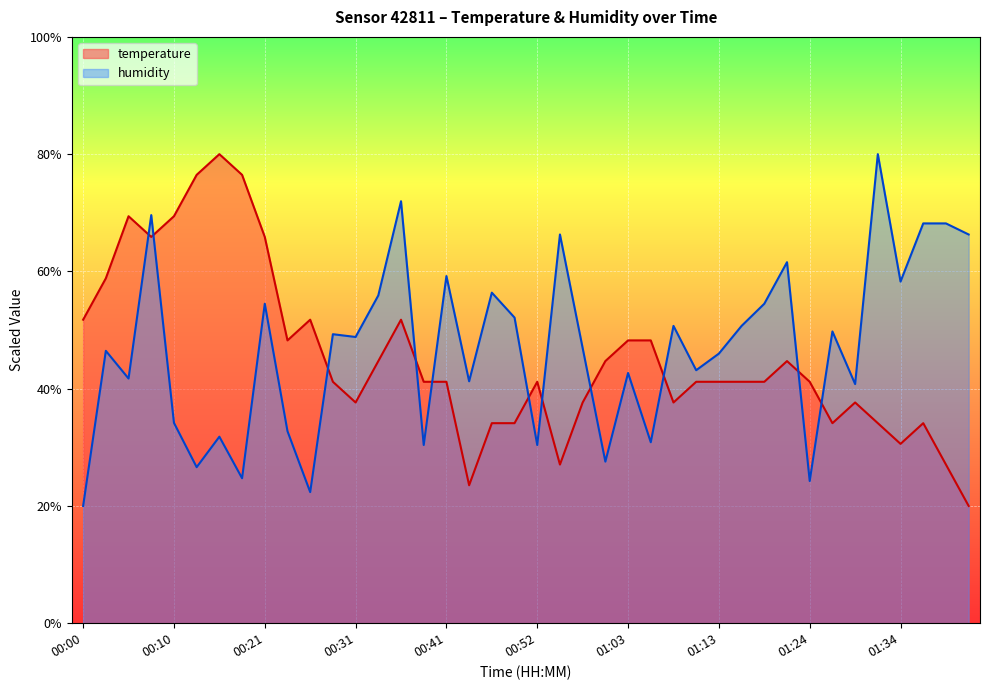

Reading left to right, what are all the values shown in this chart?

temperature: 00:00=51.8	00:02=58.8	00:05=69.4	00:07=65.9	00:10=69.4	00:13=76.5	00:15=80.0	00:18=76.5	00:21=65.9	00:23=48.2	00:26=51.8	00:28=41.2	00:31=37.6	00:33=44.7	00:36=51.8	00:38=41.2	00:41=41.2	00:44=23.5	00:46=34.1	00:49=34.1	00:52=41.2	00:55=27.1	00:57=37.6	01:00=44.7	01:03=48.2	01:05=48.2	01:08=37.6	01:11=41.2	01:13=41.2	01:16=41.2	01:18=41.2	01:21=44.7	01:24=41.2	01:27=34.1	01:29=37.6	01:32=34.1	01:34=30.6	01:37=34.1	01:39=27.1	01:42=20.0
humidity: 00:00=20.0	00:02=46.5	00:05=41.7	00:07=69.6	00:10=34.2	00:13=26.6	00:15=31.8	00:18=24.7	00:21=54.5	00:23=32.8	00:26=22.4	00:28=49.3	00:31=48.8	00:33=55.9	00:36=72.0	00:38=30.4	00:41=59.2	00:44=41.3	00:46=56.4	00:49=52.1	00:52=30.4	00:55=66.3	00:57=46.9	01:00=27.6	01:03=42.7	01:05=30.9	01:08=50.7	01:11=43.1	01:13=46.0	01:16=50.7	01:18=54.5	01:21=61.6	01:24=24.3	01:27=49.8	01:29=40.8	01:32=80.0	01:34=58.3	01:37=68.2	01:39=68.2	01:42=66.3